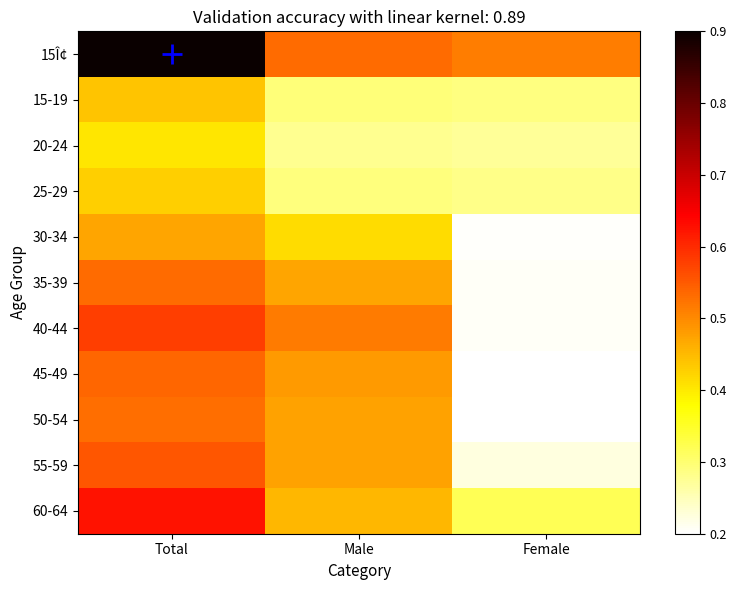

At how many categories does at least one series exceed 0?

3